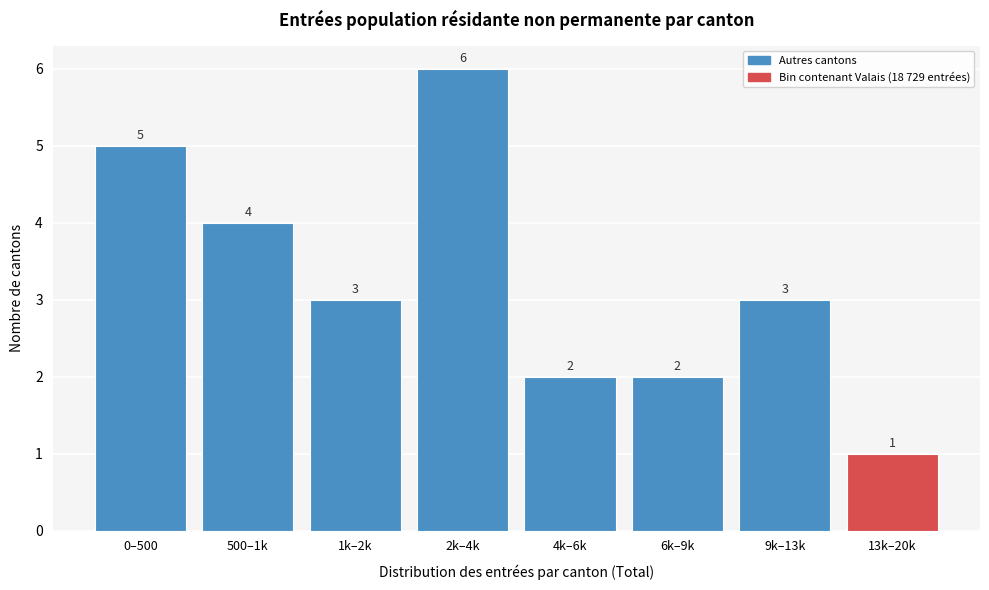

Reading left to right, transcribe all the data shown in this chart.

5	4	3	6	2	2	3	1